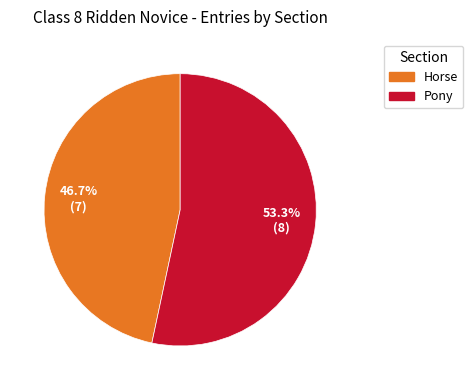

Is it true that Pony is 45% of the pie?

False